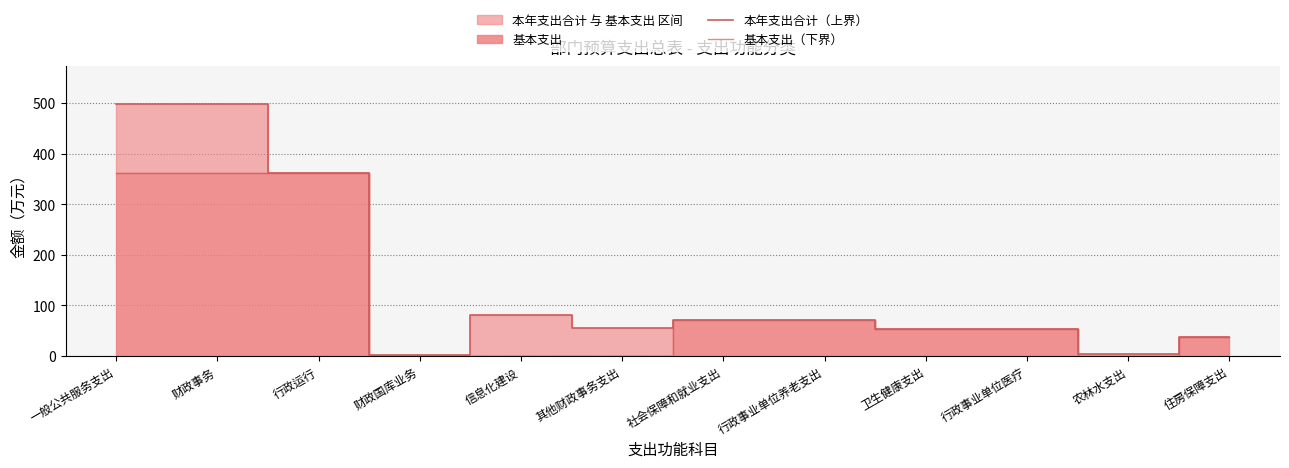

Is the value of 本年支出合计（上界） at 行政事业单位医疗 greater than the value of 基本支出（下界） at 财政事务?

No